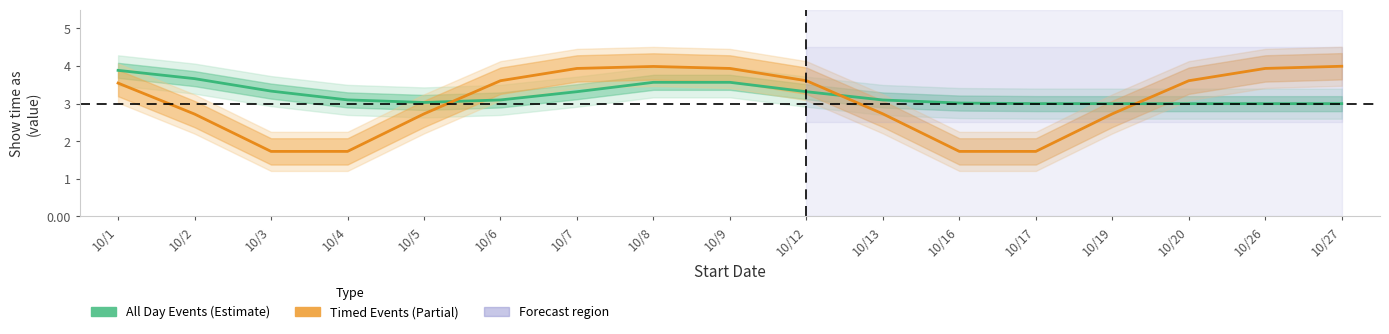

What is the minimum value for All Day Events?

3.0